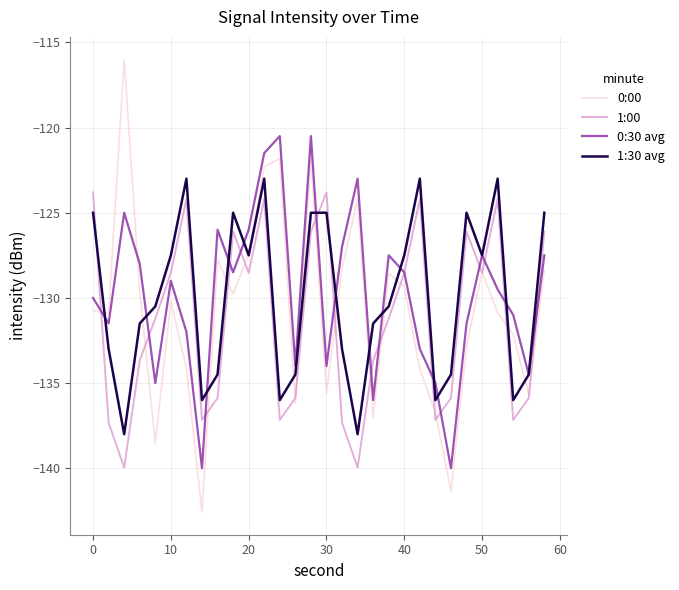

True or false: 1:30 avg and 1:00 cross at least once.

True